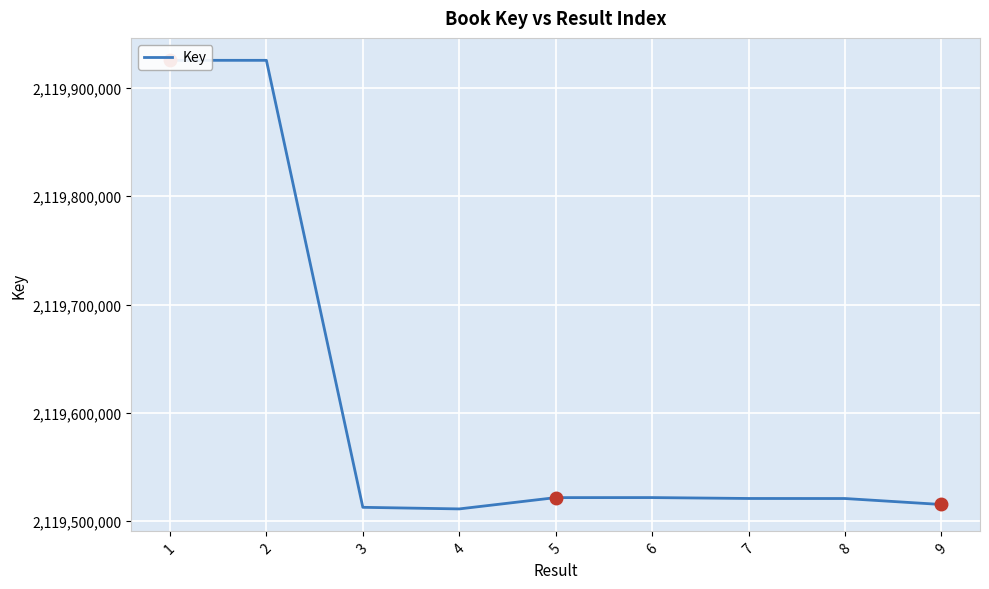

How many values are below 2119521044?

4